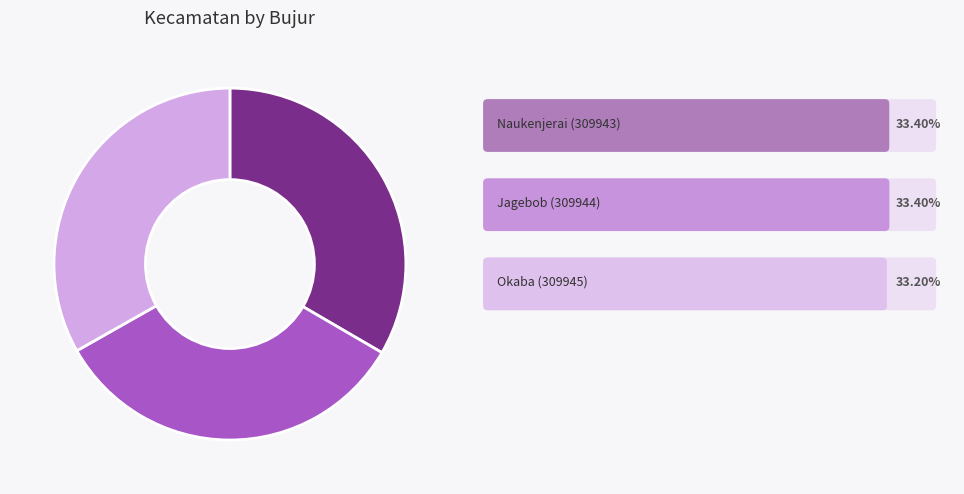

Is there a majority slice in this chart?

No